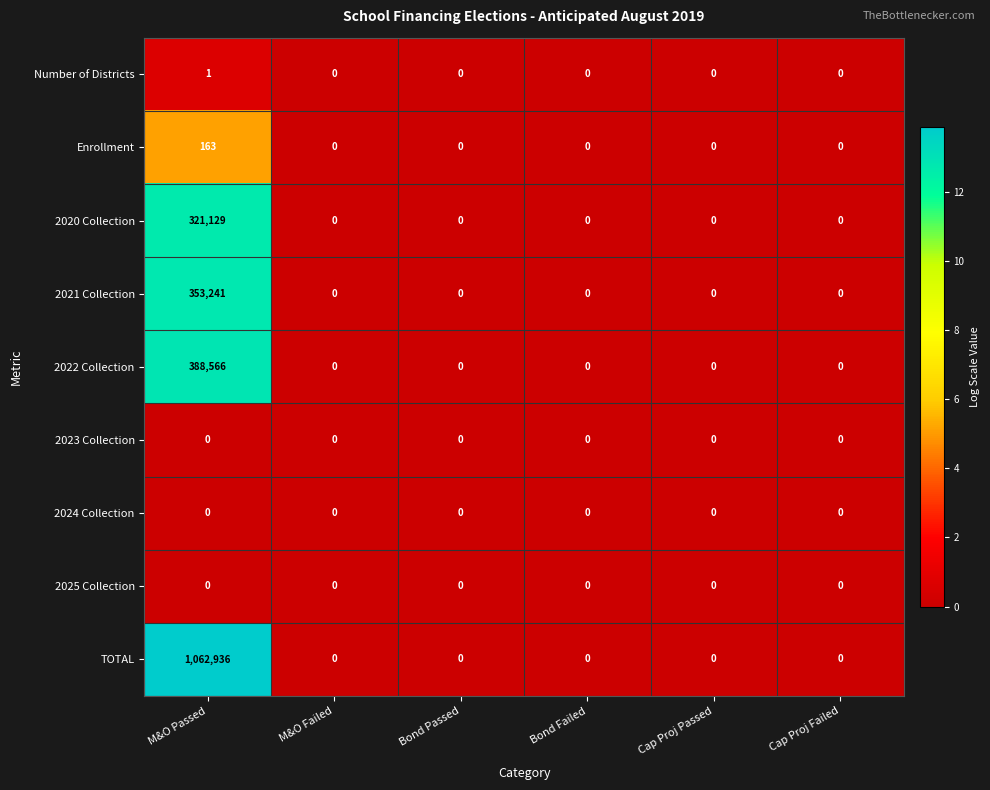

At which category is the sum across all series the highest?

M&O Passed